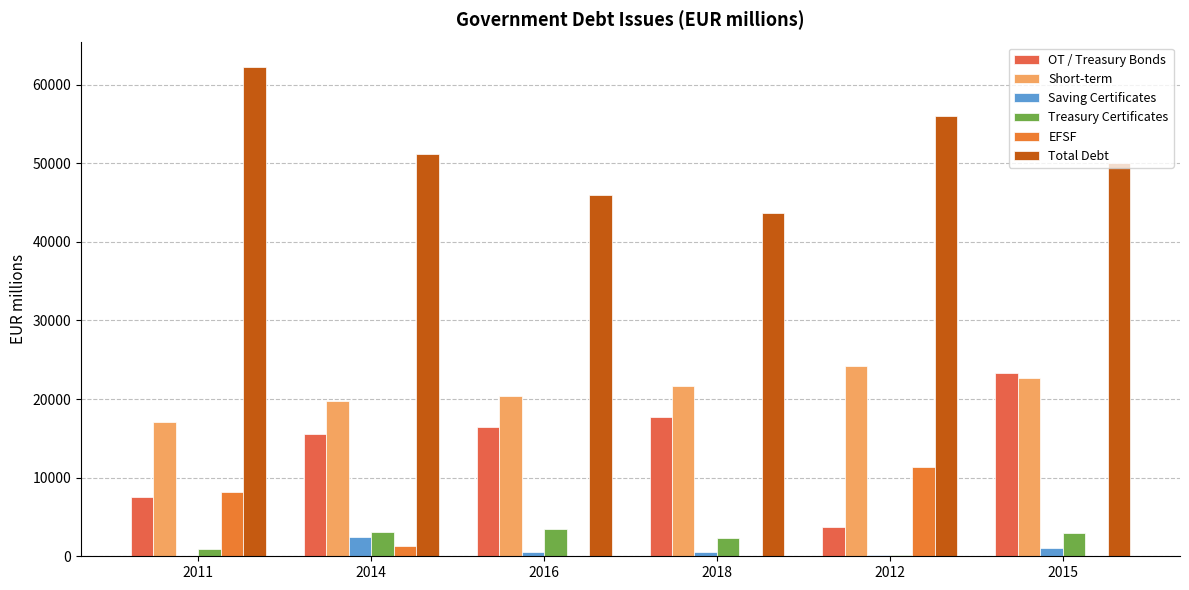

What is the difference between the maximum and minimum values in the EFSF series?

11364.0